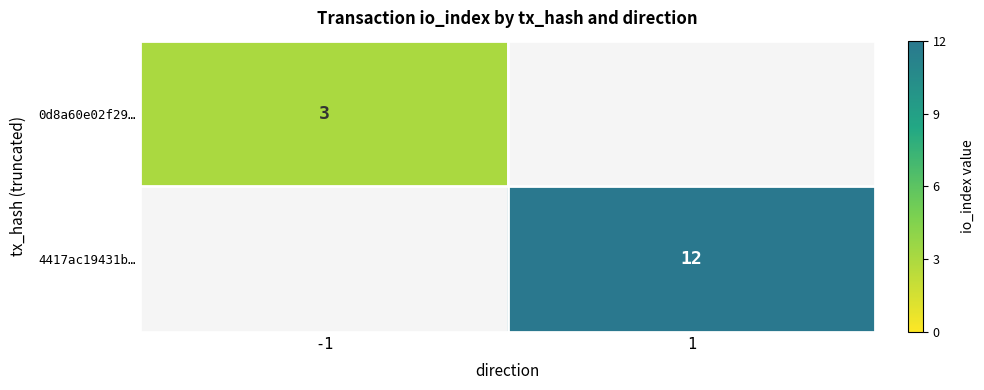

The 4417ac19431b… series shows 6 at 1. True or false?

False